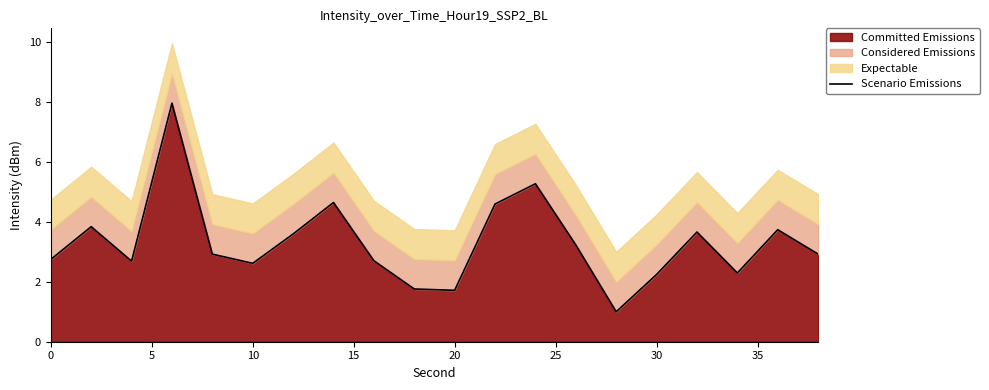

What is the value of the 7th point from the left?

3.6